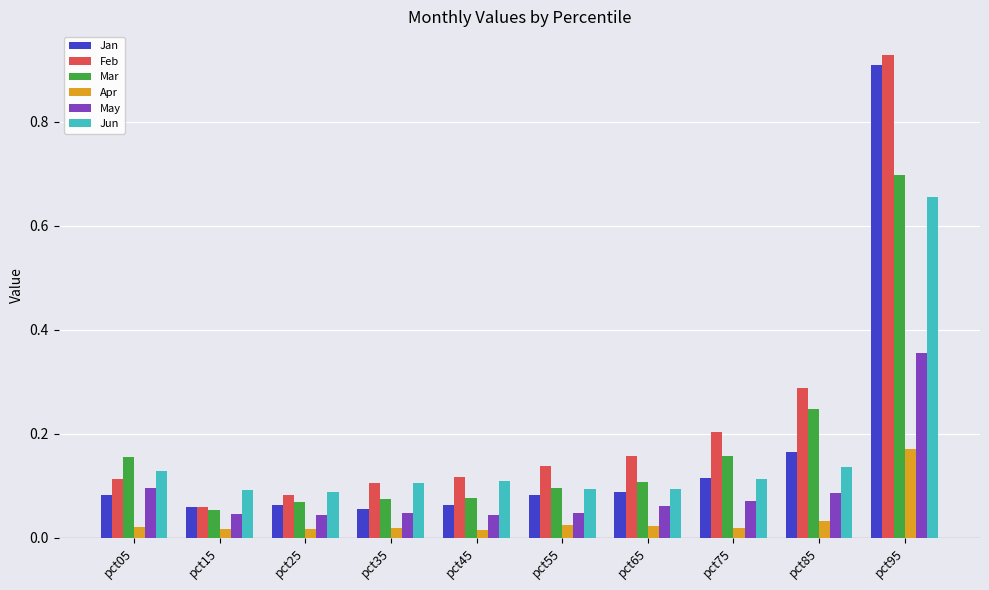

The Feb series shows 0.1 at pct05. True or false?

True